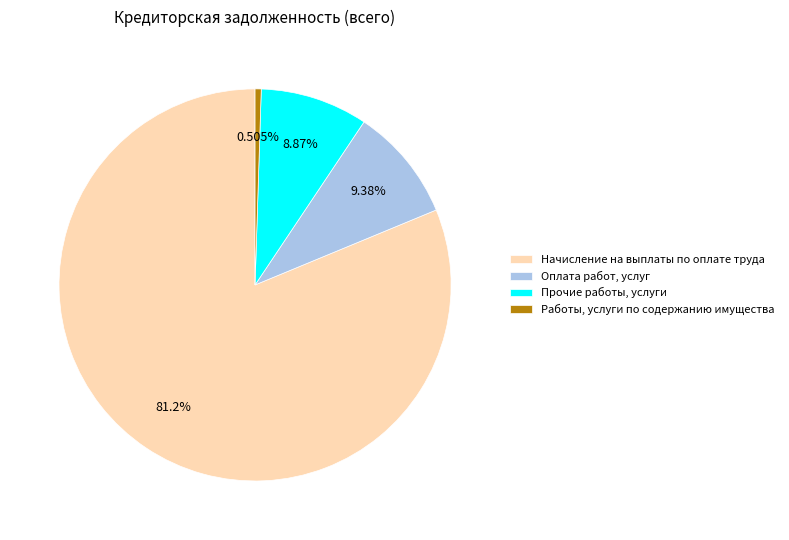

To the nearest percent, what portion does Работы, услуги по содержанию имущества represent?

1%